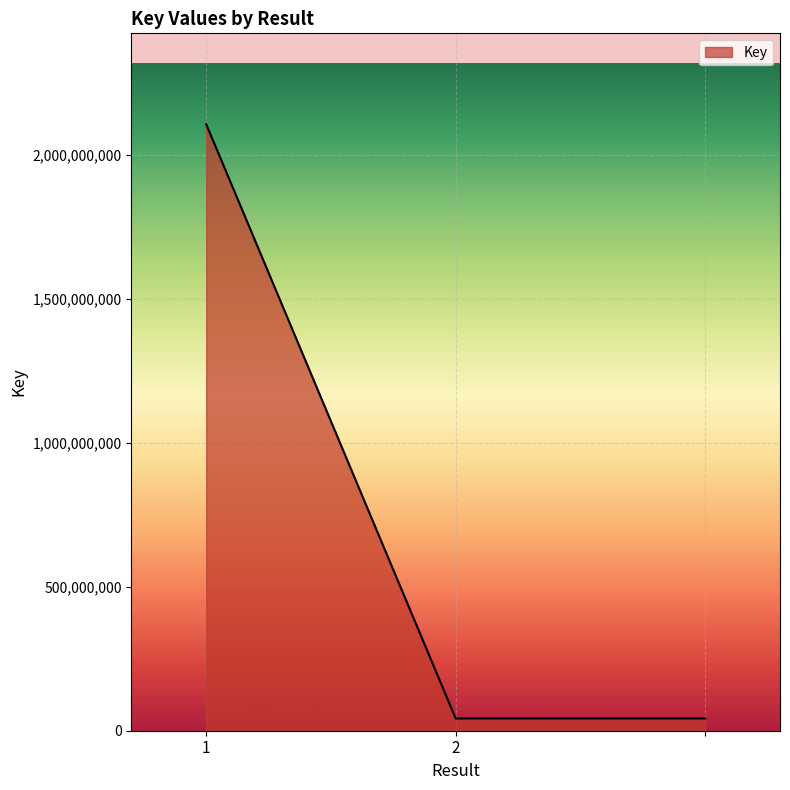

Count the number of data series in this chart.

1